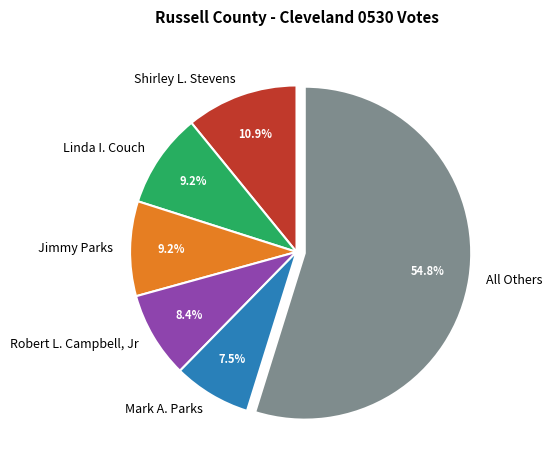

Does Linda I. Couch represent more than half of the total?

No